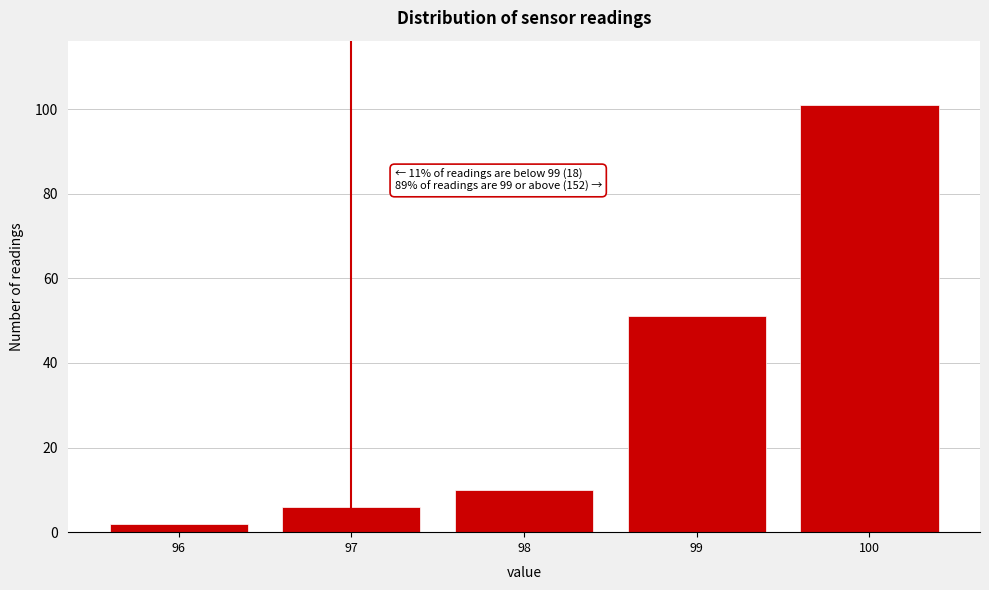

Reading left to right, extract all data points from this chart.

96=2	97=6	98=10	99=51	100=101